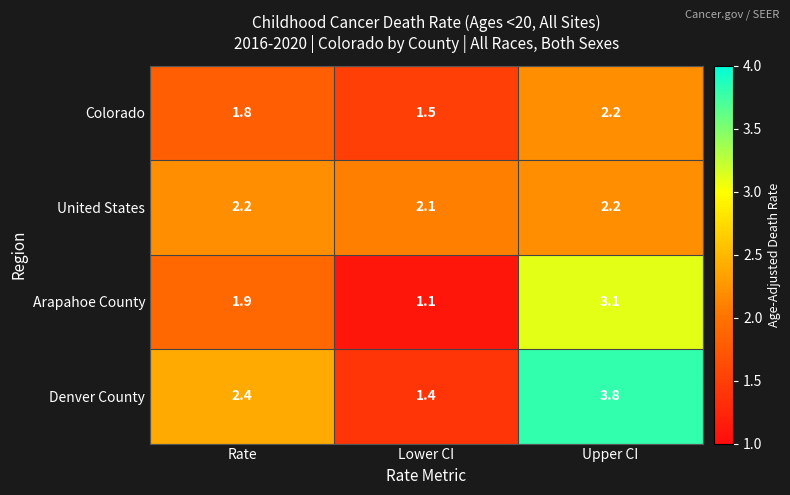

Which series has the widest spread of values?

Denver County